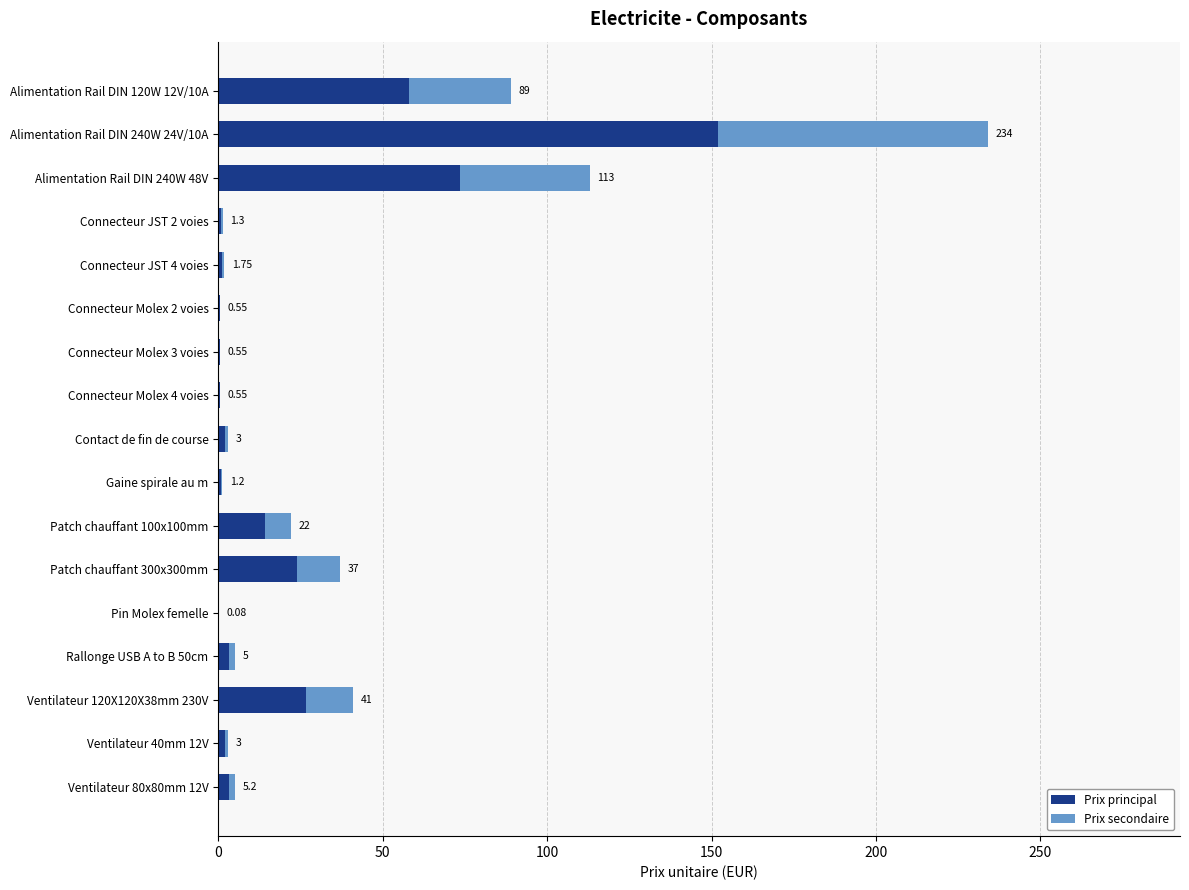

What position from the left is Alimentation Rail DIN 120W 12V/10A?

1